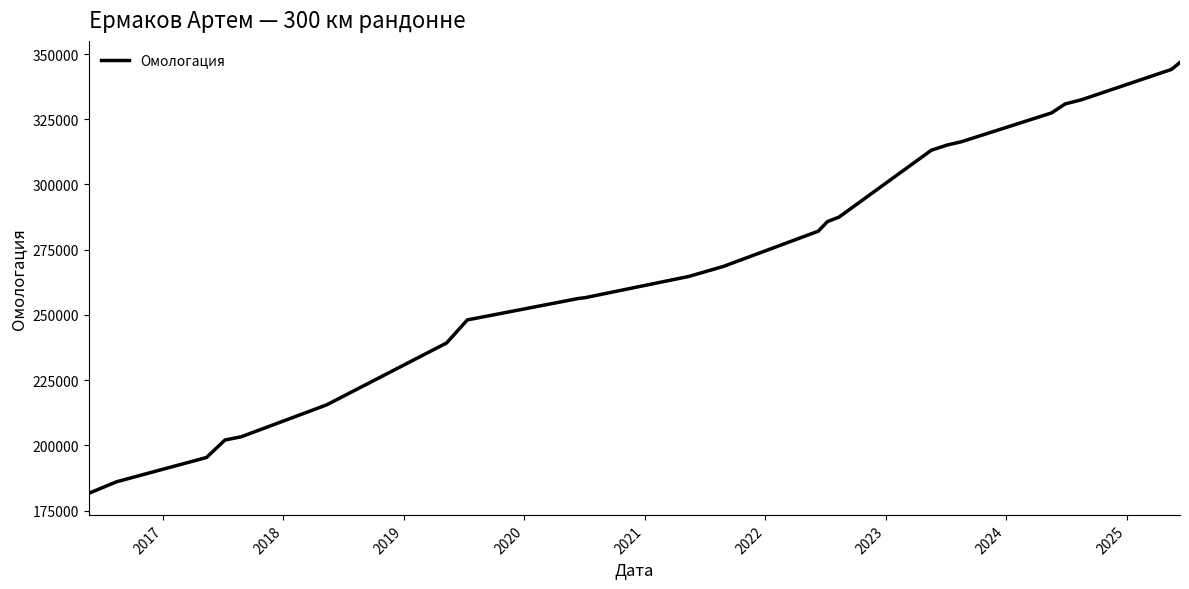

What is the minimum value shown in the chart?

181605